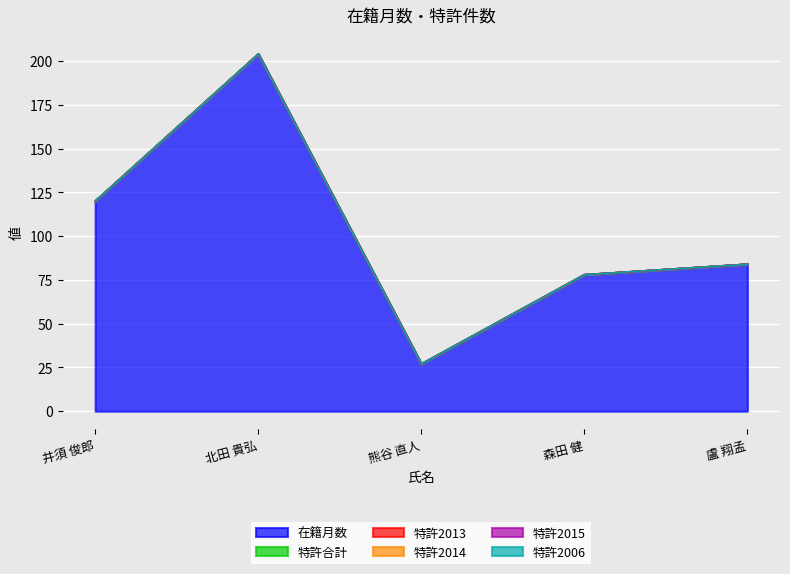

Which category has the lowest value in the 特許合計 series?

井須 俊郎